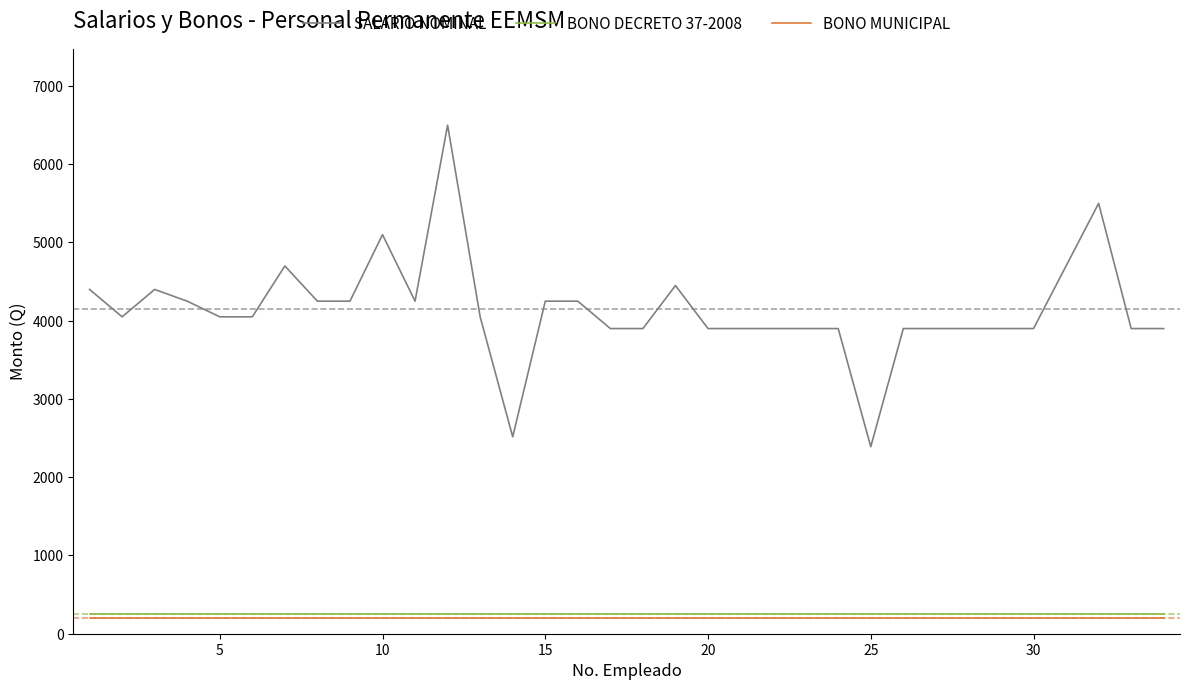

What is the greatest value displayed?

6500.0